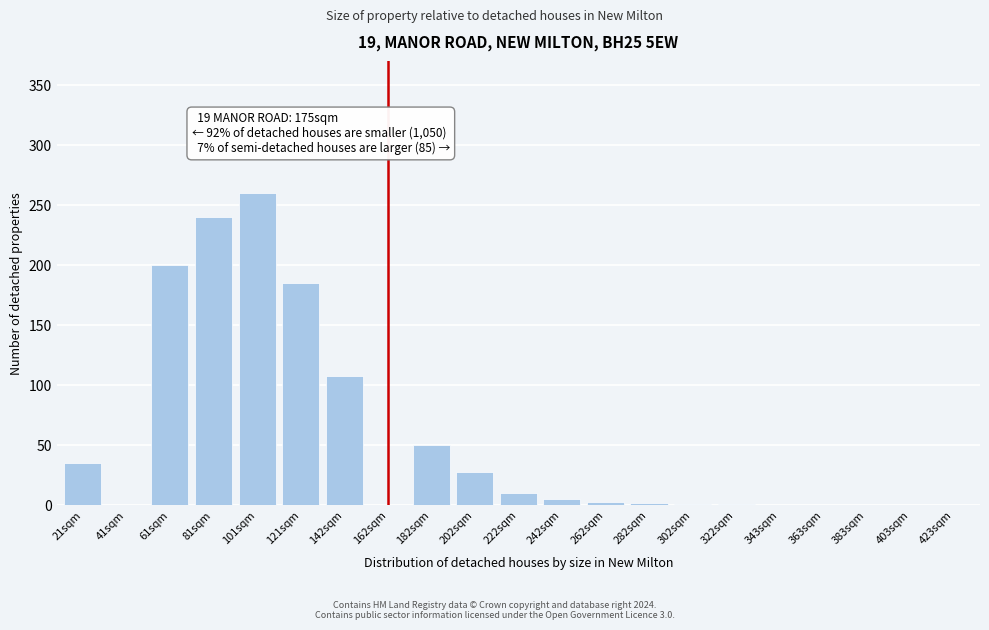

Which label corresponds to the largest value in the chart?

101sqm